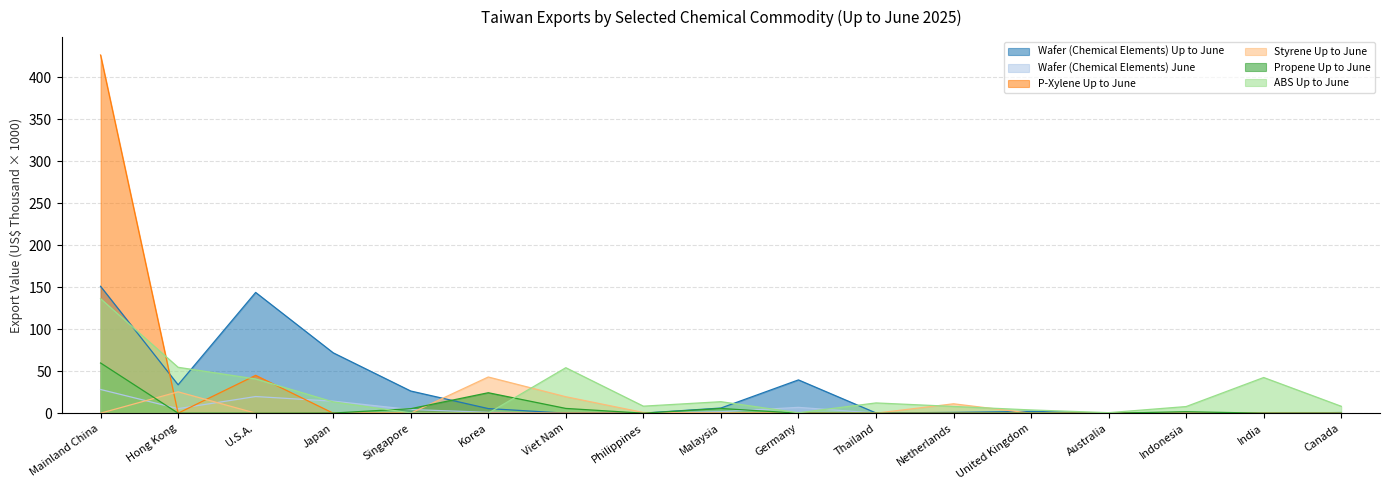

How many series are shown in this chart?

6